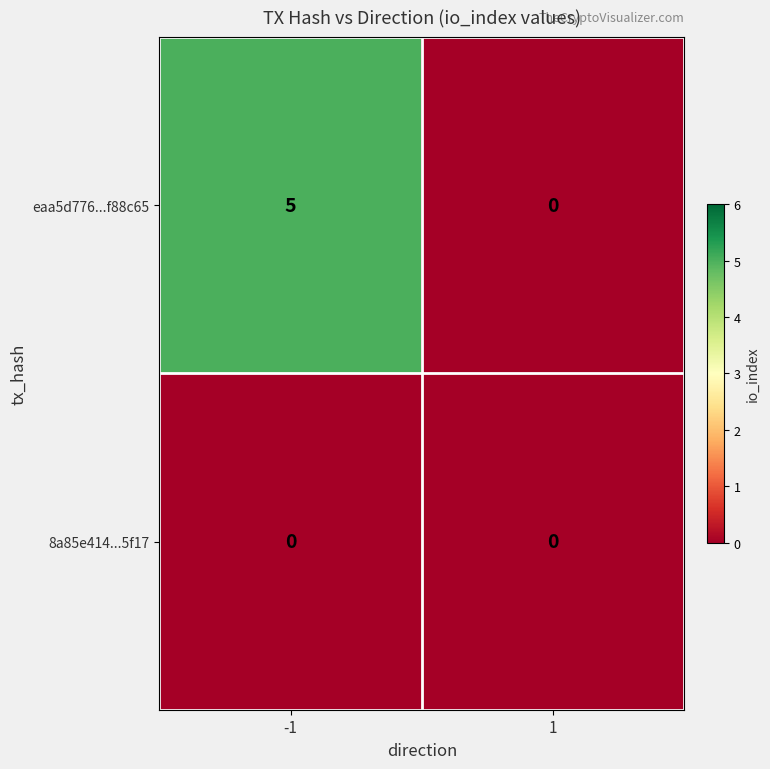

How many distinct data groups are displayed?

2